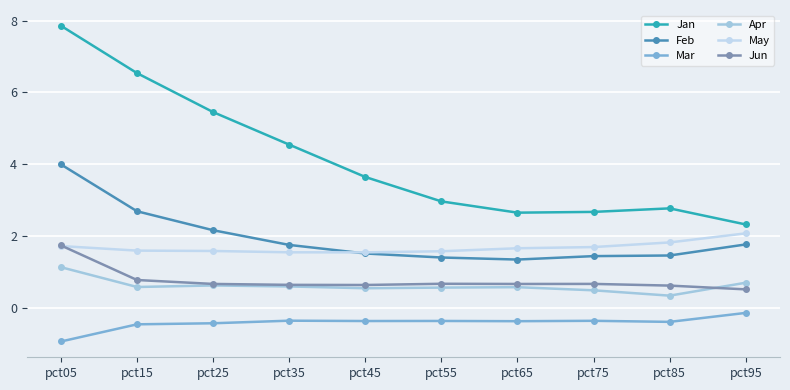

What is the greatest value displayed?

7.9